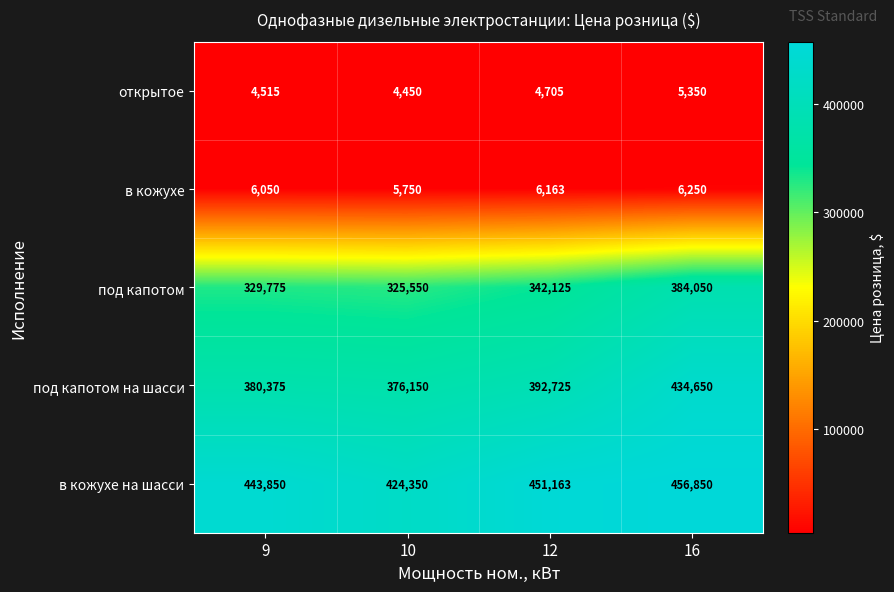

At 12, list the series in order from smallest to largest.

открытое, в кожухе, под капотом, под капотом на шасси, в кожухе на шасси